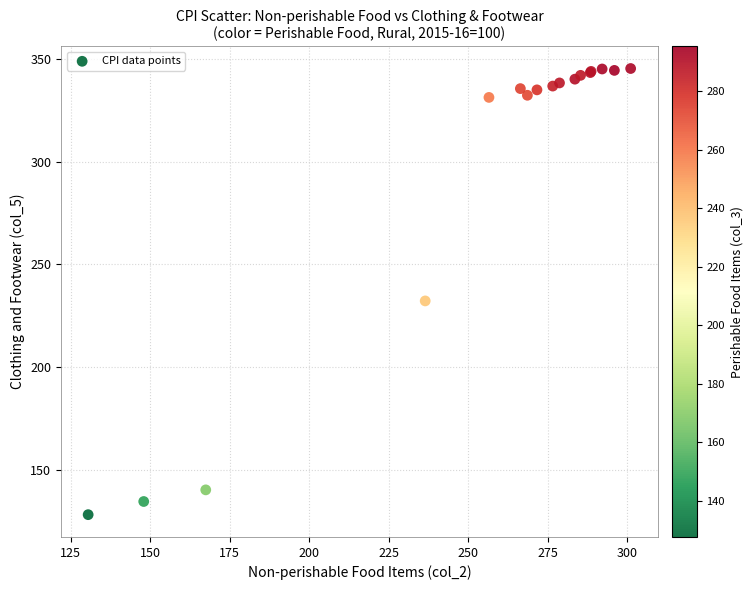

What Y value in the scatter plot is closest to 236?

232.2